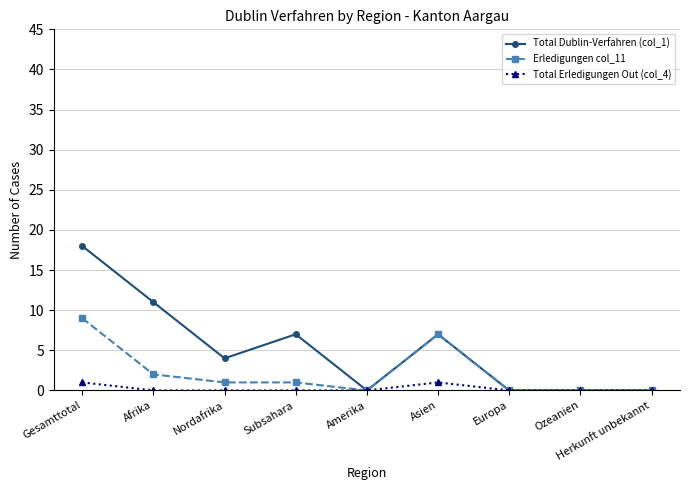

What are all the series names shown in the legend?

Total Dublin-Verfahren (col_1), Erledigungen col_11, Total Erledigungen Out (col_4)